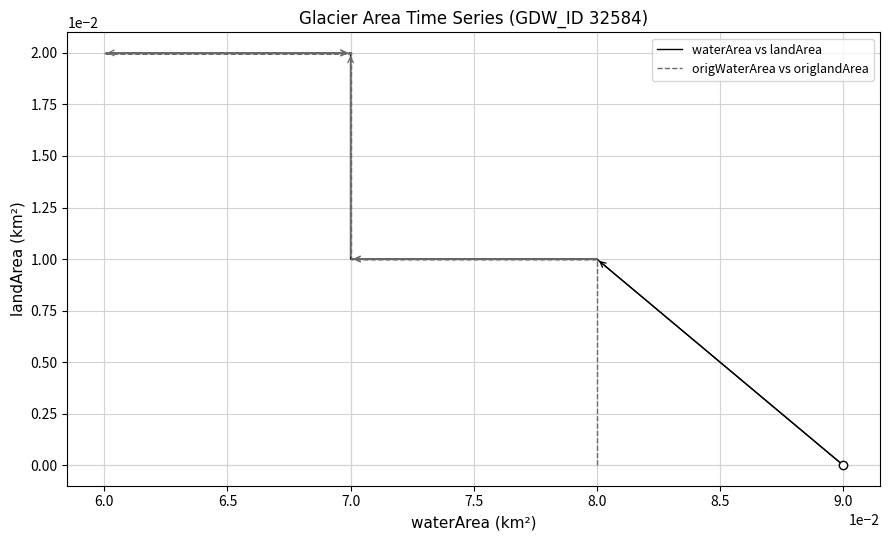

Does the chart have visible grid lines?

Yes